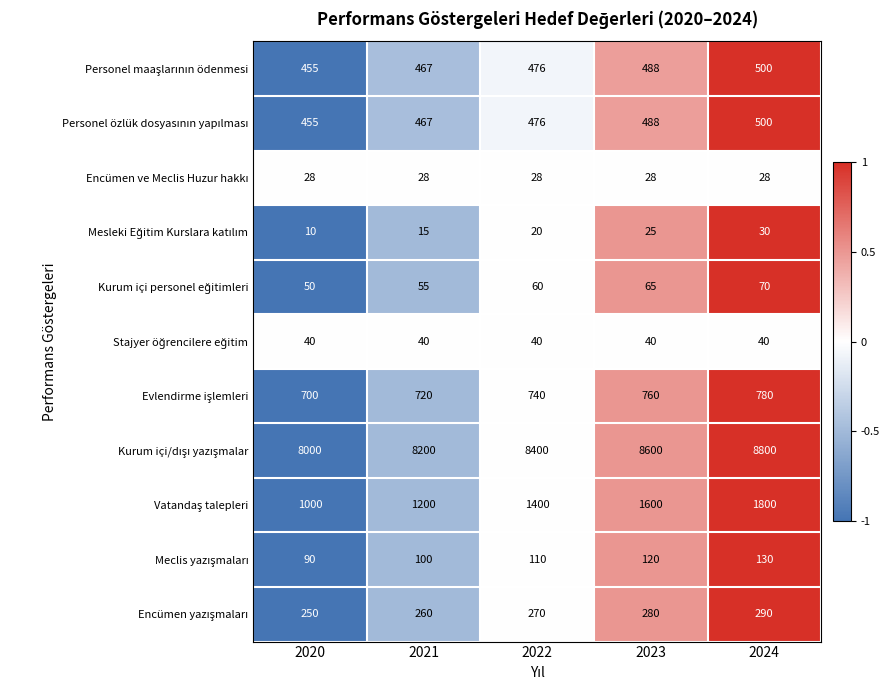

At which category is the sum across all series the highest?

2024